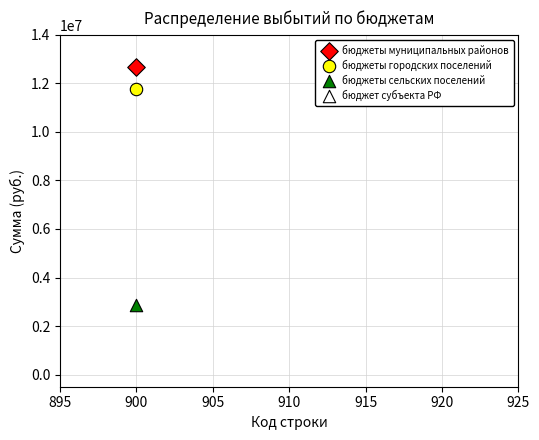

Across all data points, what is the average X value?

900.0